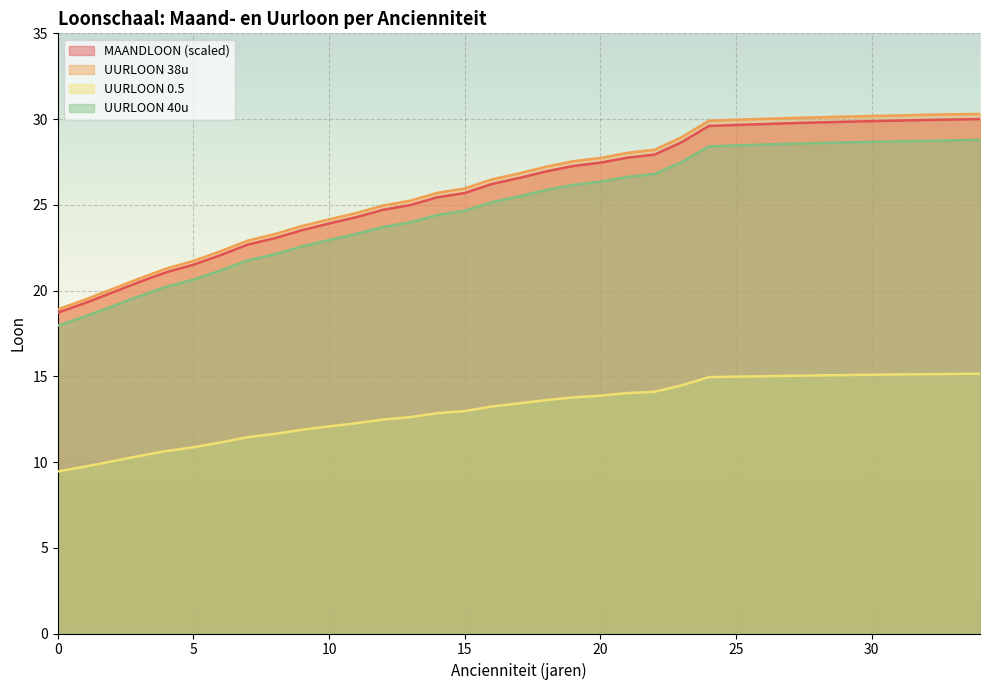

The value of UURLOON_40u at 23 is 27.5. True or false?

True